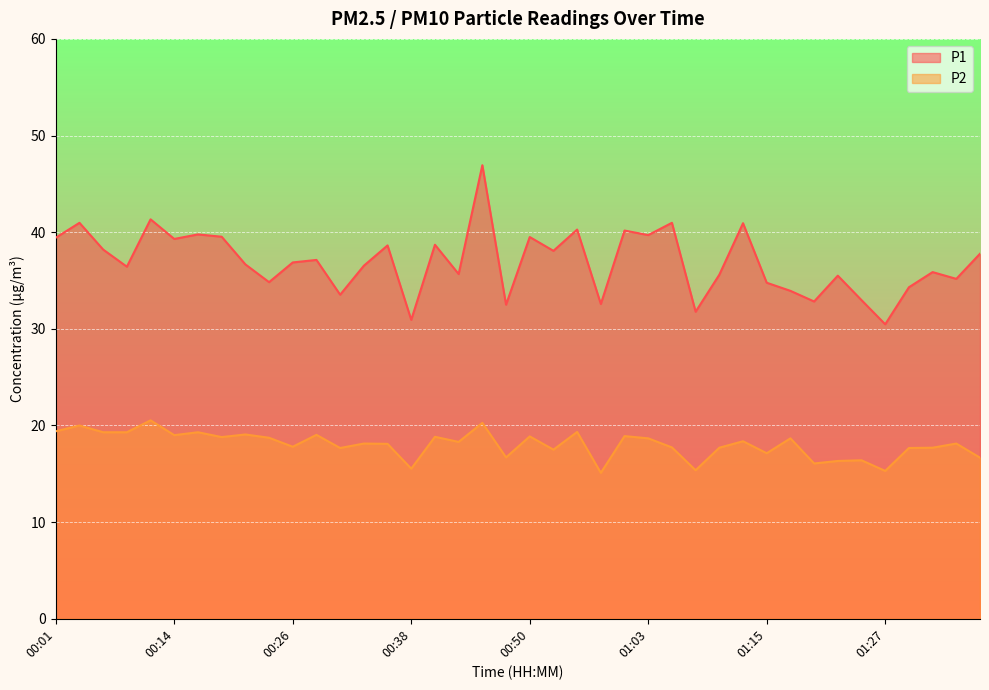

Which has a higher value, 01:00 or 01:10?

01:00